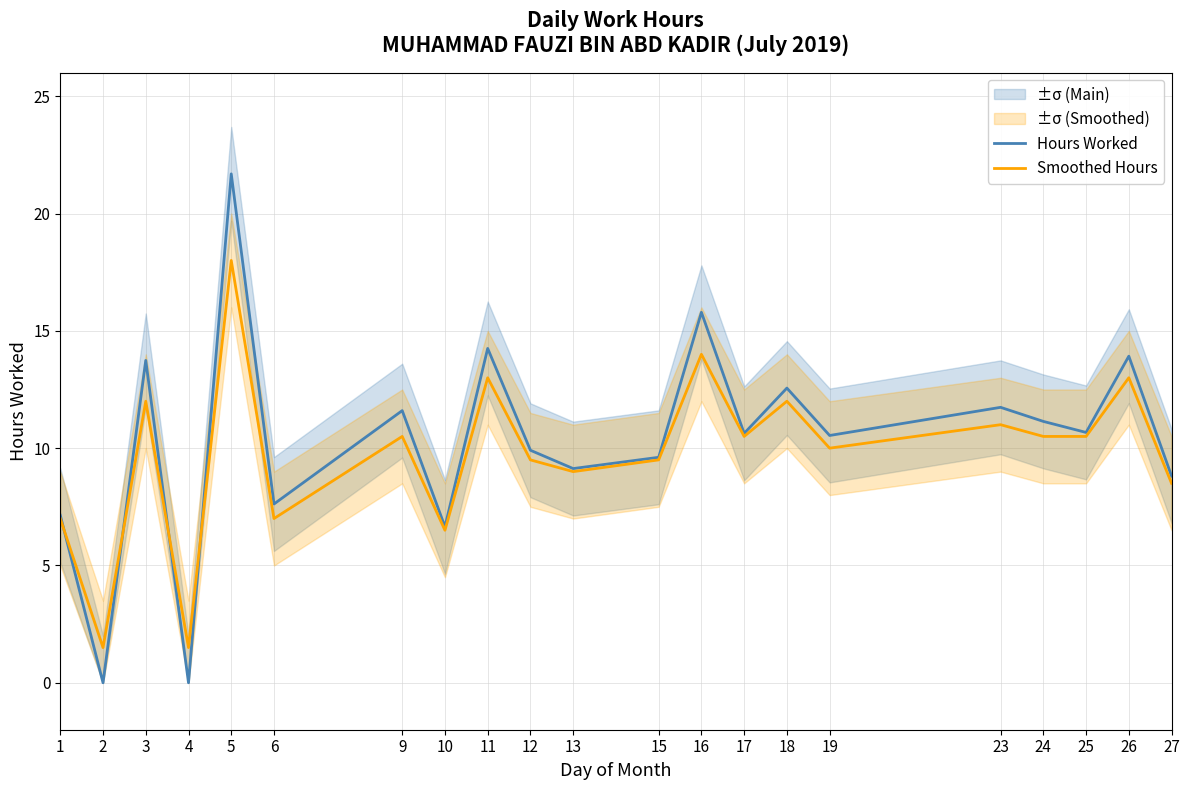

Reading left to right, extract all data points from this chart.

Hours Worked: 7.1	0.0	13.7	0.0	21.7	7.6	11.6	6.7	14.2	9.9	9.1	9.6	15.8	10.6	12.6	10.5	11.7	11.1	10.7	13.9	8.8
Smoothed Hours: 7.0	1.5	12.0	1.5	18.0	7.0	10.5	6.5	13.0	9.5	9.0	9.5	14.0	10.5	12.0	10.0	11.0	10.5	10.5	13.0	8.5